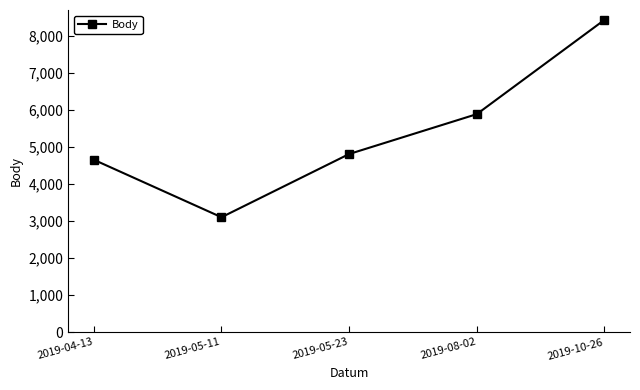

Approximately how many times larger is the value at 2019-10-26 compared to 2019-08-02?

1.4